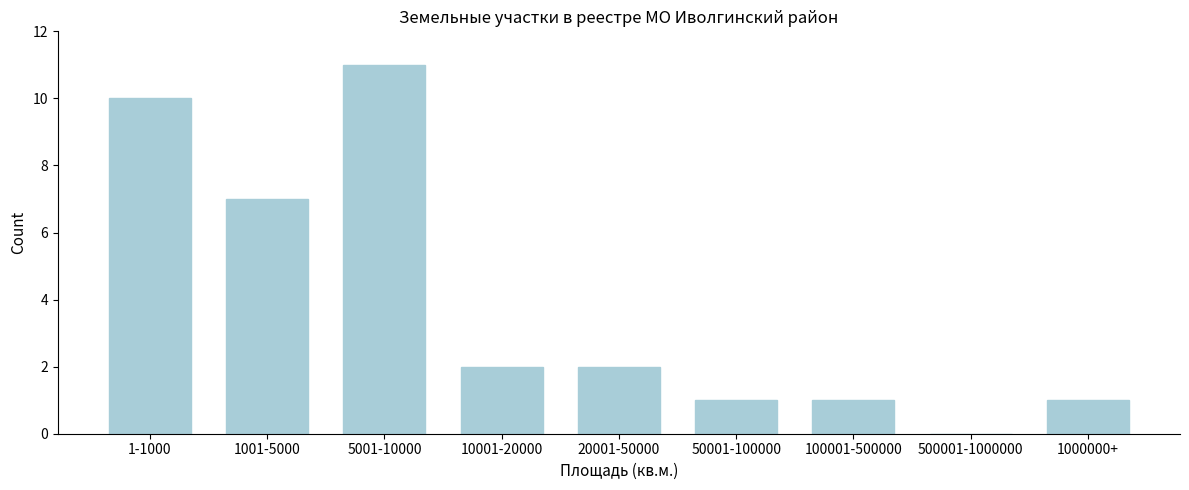

Reading left to right, what are all the values shown in this chart?

1-1000=10	1001-5000=7	5001-10000=11	10001-20000=2	20001-50000=2	50001-100000=1	100001-500000=1	500001-1000000=0	1000000+=1